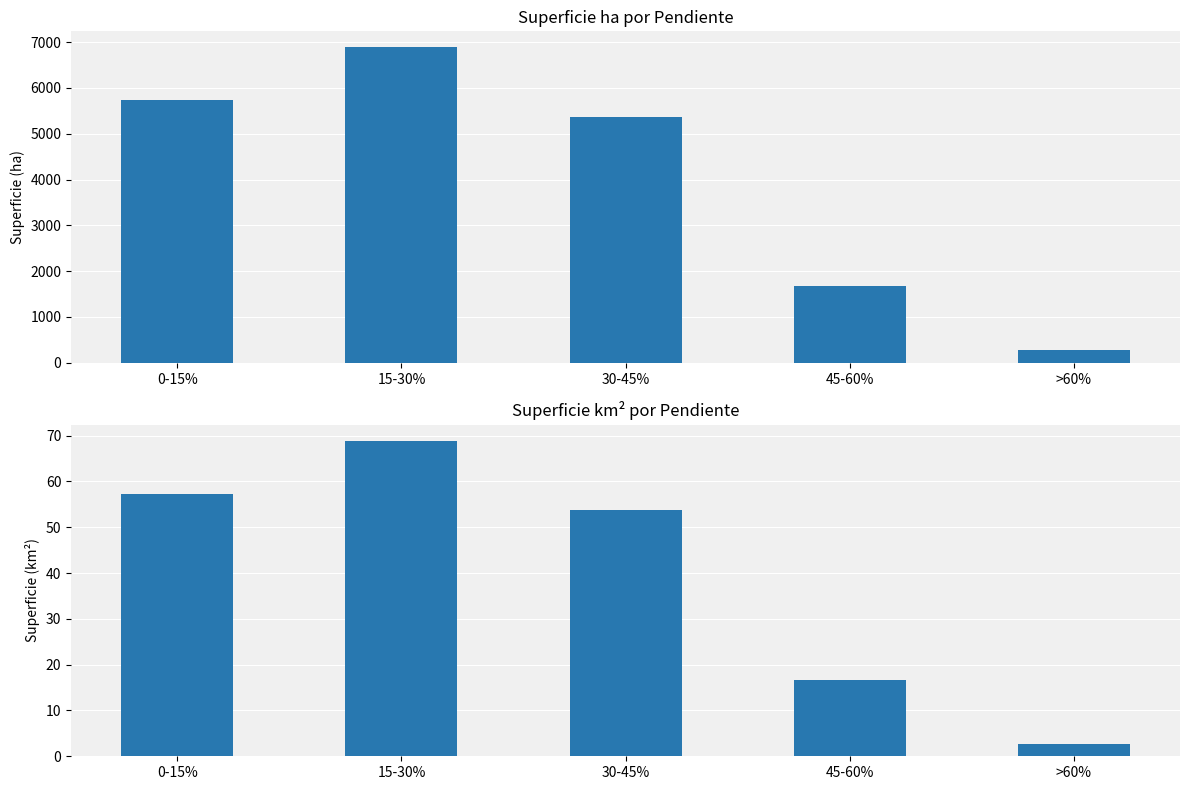

What is the spread (max minus min) of values at 0-15%?

5670.5